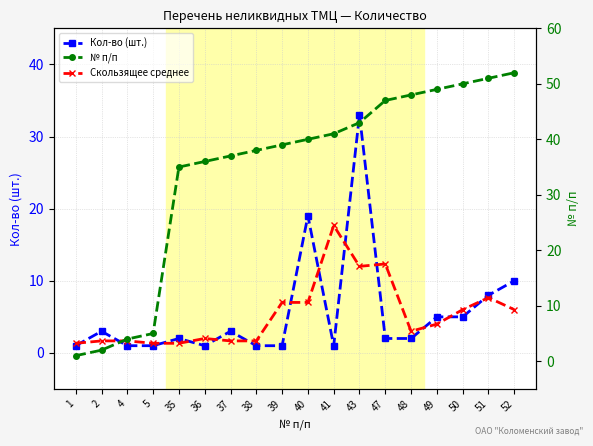

True or false: Скользящее среднее has a value of 2.0 at 36.

True